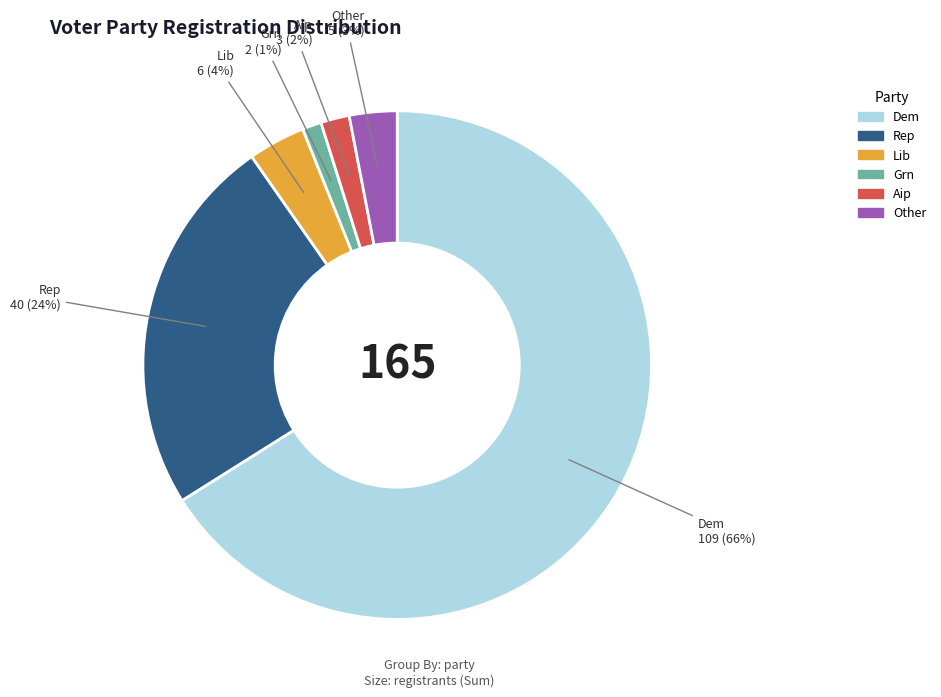

Does any single category account for the majority?

Yes